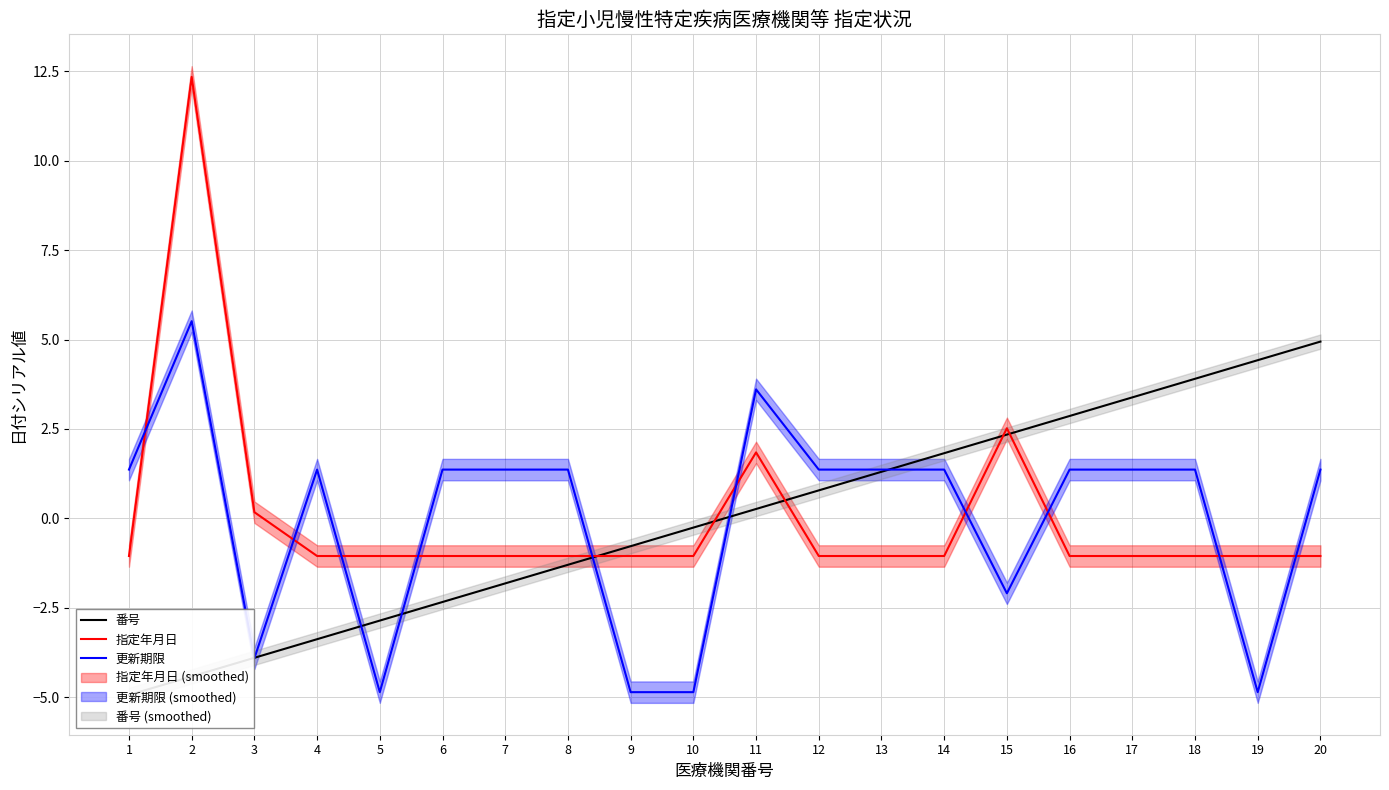

Rank the series by their maximum value, from lowest to highest.

番号, 更新期限, 指定年月日